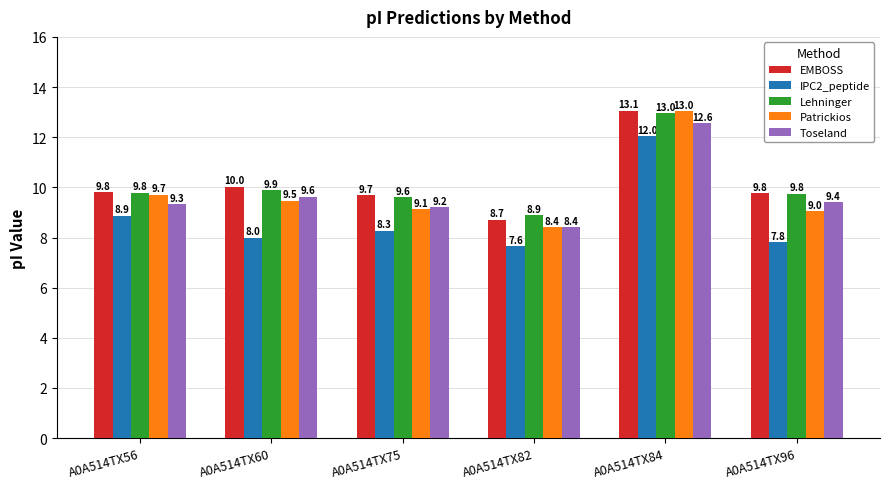

What is the value of the Toseland bar at the 6th from the left?

9.4